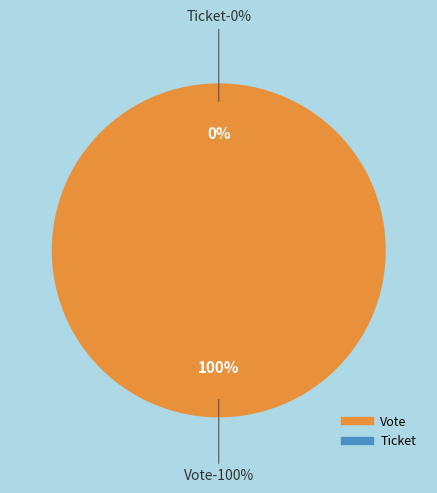

What percentage is NOT represented by Ticket?

100.0%